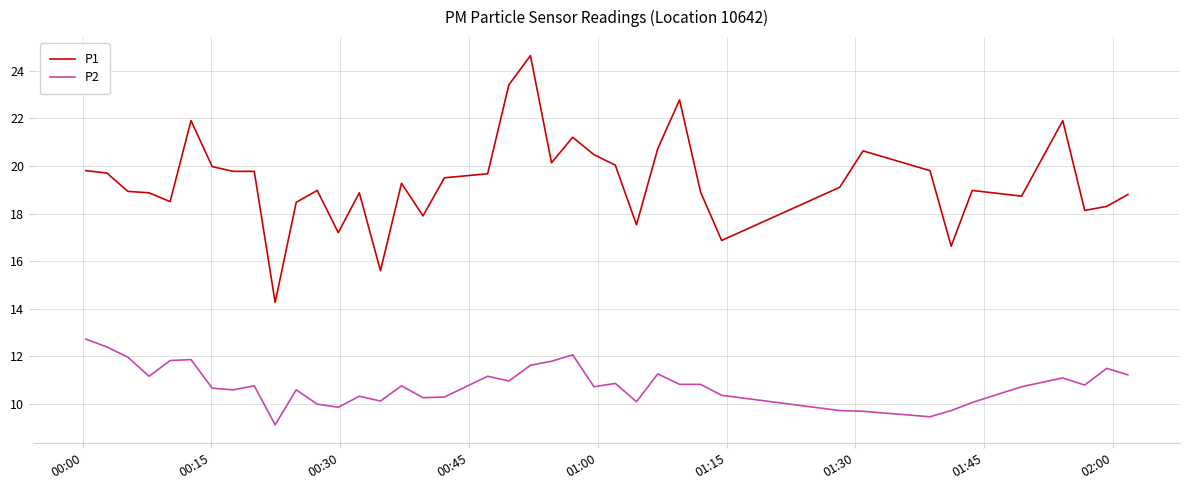

True or false: P2 and P1 cross at least once.

False